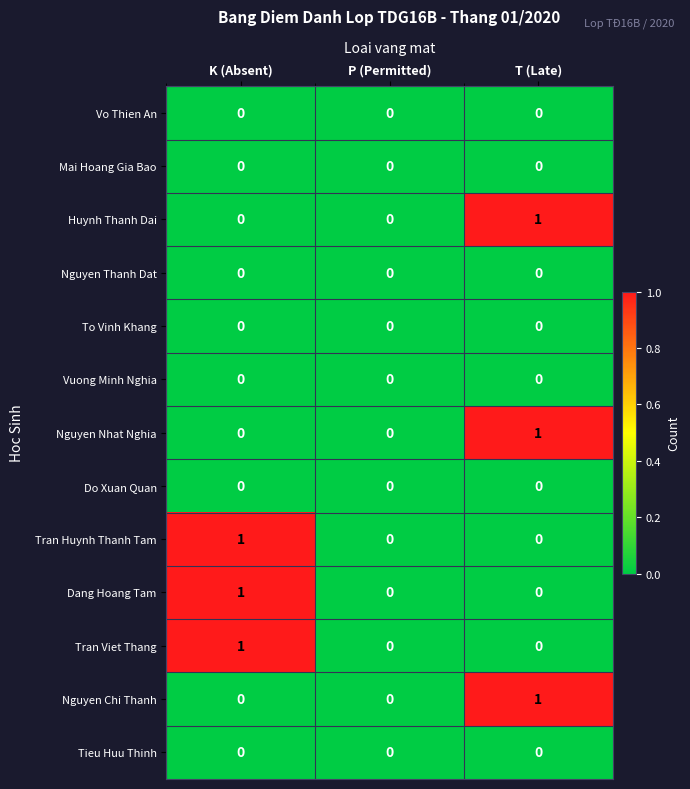

The Vuong Minh Nghia series shows 0 at P (Permitted). True or false?

True